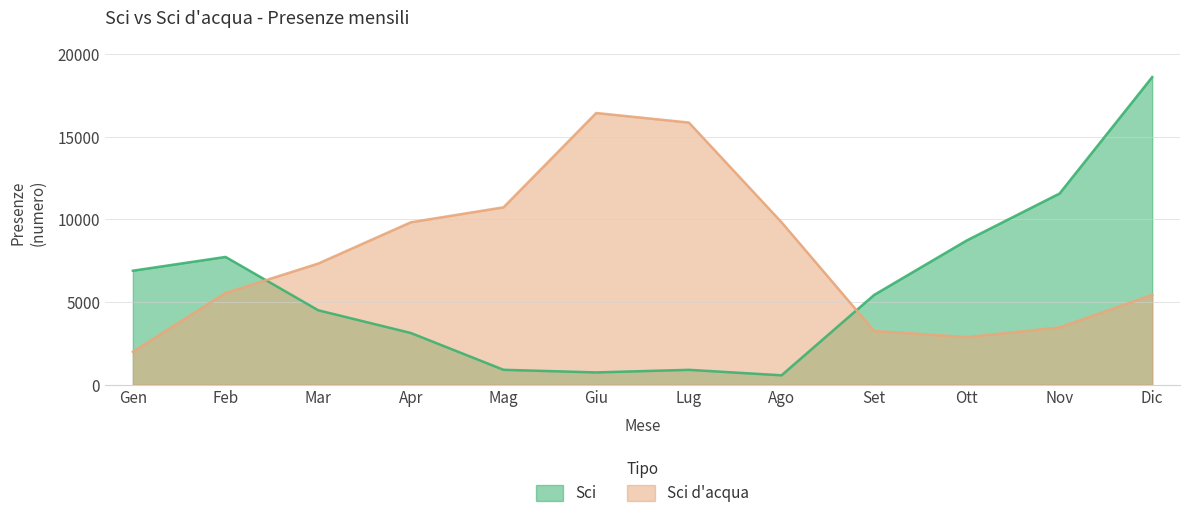

At which label is Sci closest to 9594?

Ott